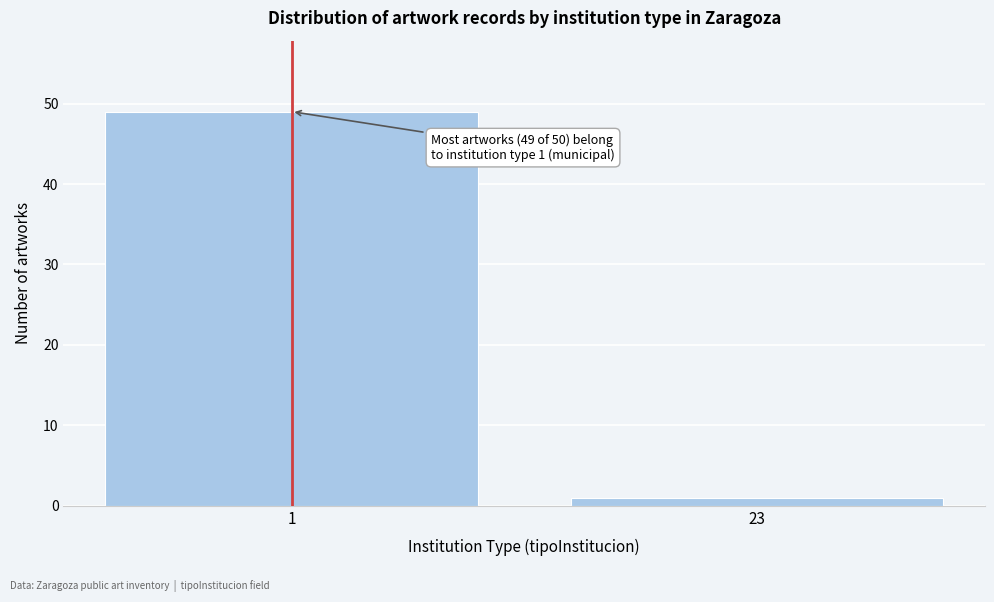

Reading left to right, what are all the values shown in this chart?

1=49	23=1